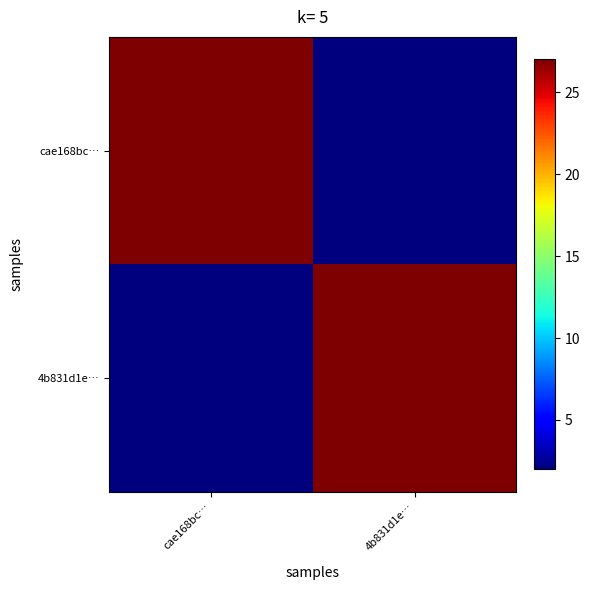

Reading left to right, list all the values displayed in this chart.

cae168bc…: cae168bc…=27	4b831d1e…=2
4b831d1e…: cae168bc…=2	4b831d1e…=27